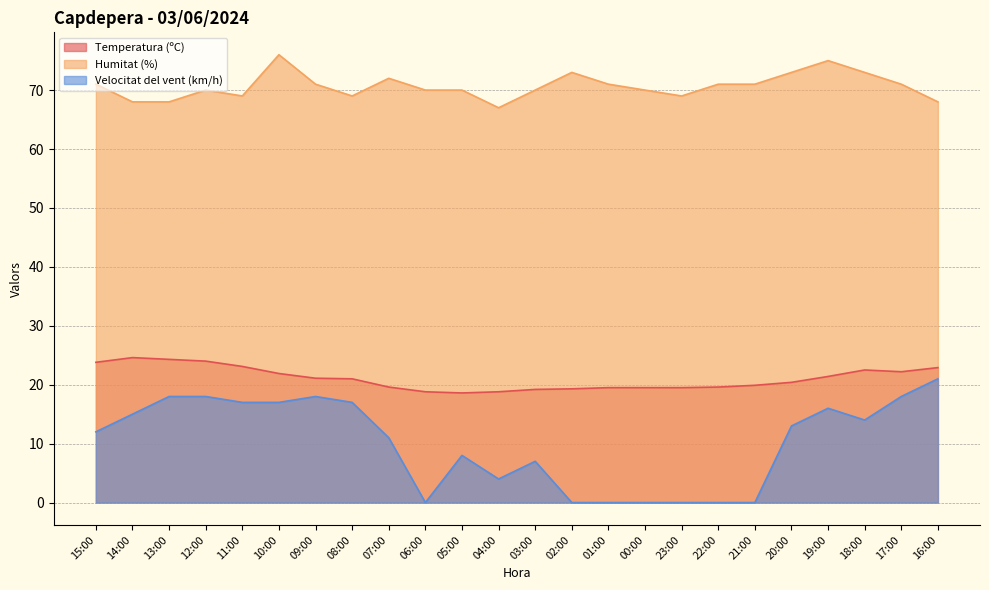

Rank the series by their average value, from highest to lowest.

Humitat (%), Temperatura (ºC), Velocitat del vent (km/h)